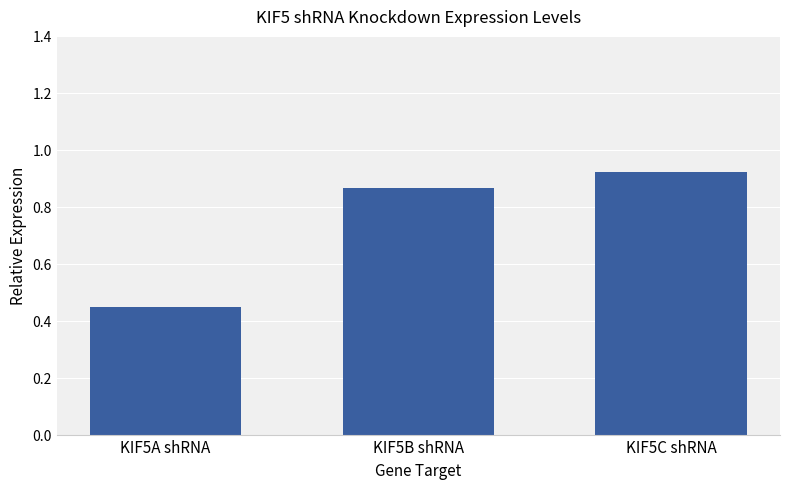

True or false: the data shows 0.4 at KIF5B shRNA.

False